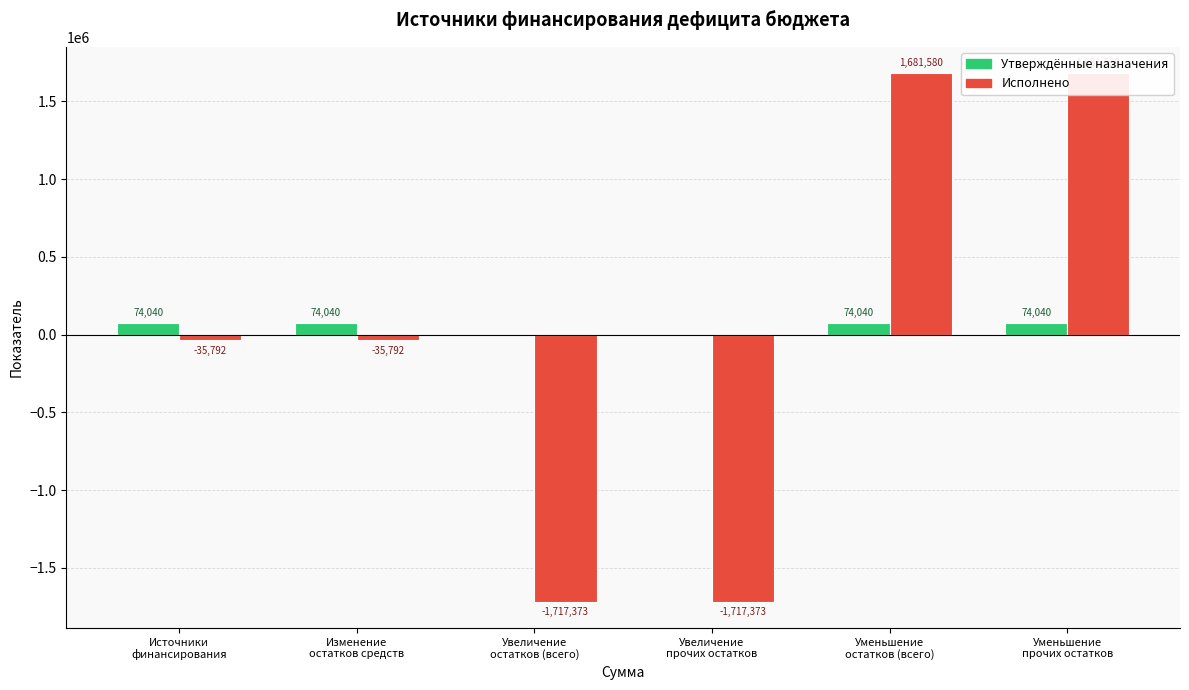

Reading left to right, what are all the values shown in this chart?

Утверждённые назначения: 74040.3	74040.3	0.0	0.0	74040.3	74040.3
Исполнено: -35792.2	-35792.2	-1717372.5	-1717372.5	1681580.4	1681580.4